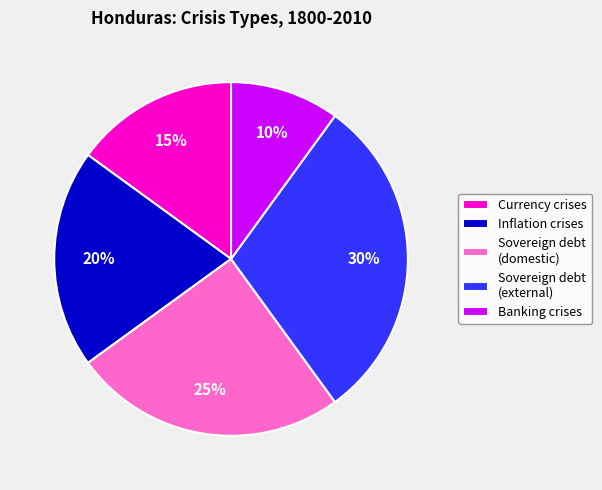

Rank the categories by value from lowest to highest.

Banking crises, Currency crises, Inflation crises, Sovereign debt (domestic), Sovereign debt (external)